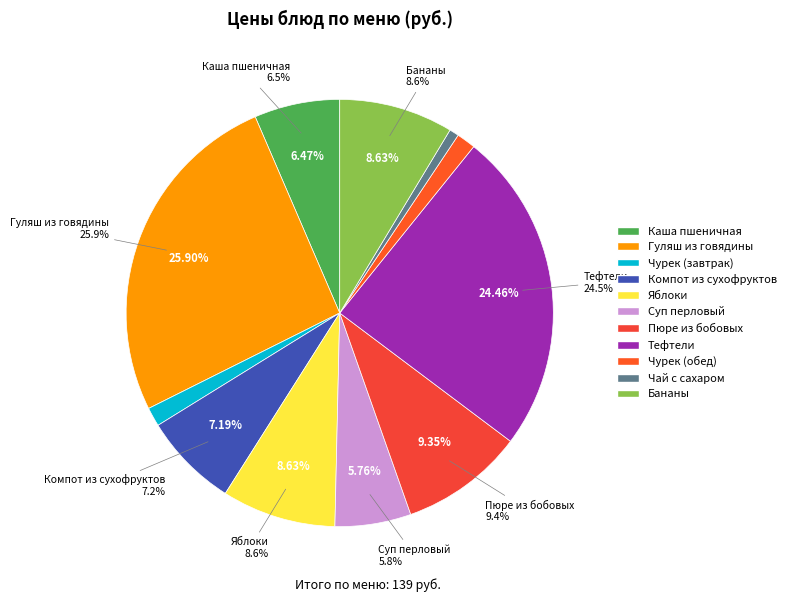

To the nearest percent, what portion does Компот из сухофруктов represent?

7%